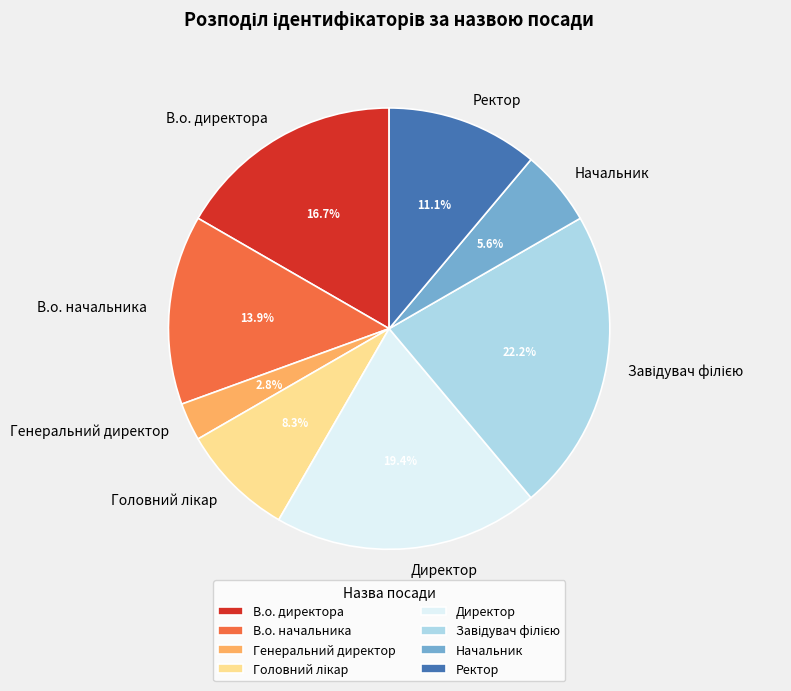

How many slices are in this pie chart?

8